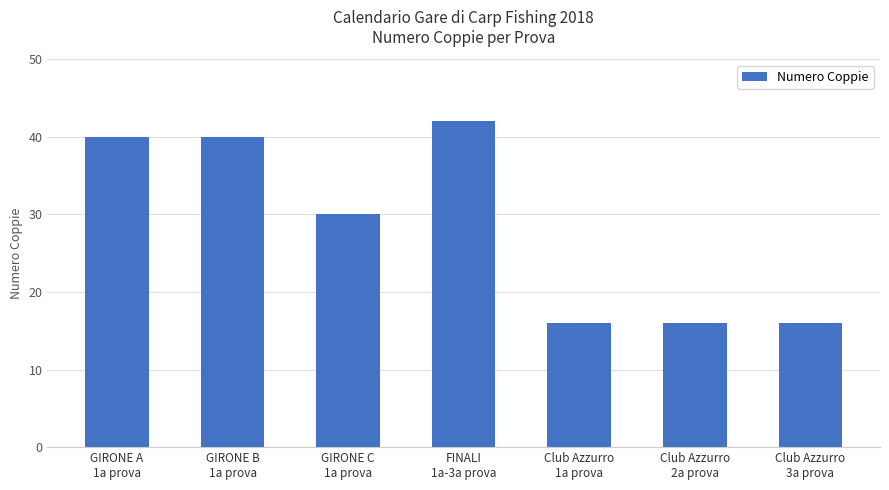

What is the greatest value displayed?

42